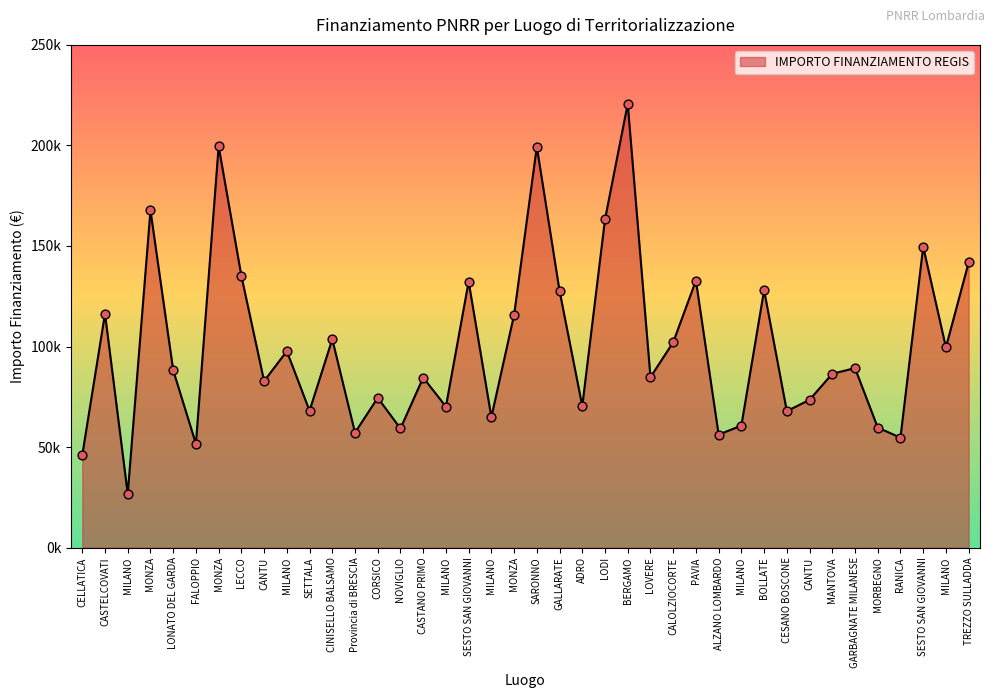

Between LOVERE and PAVIA, which is larger?

PAVIA